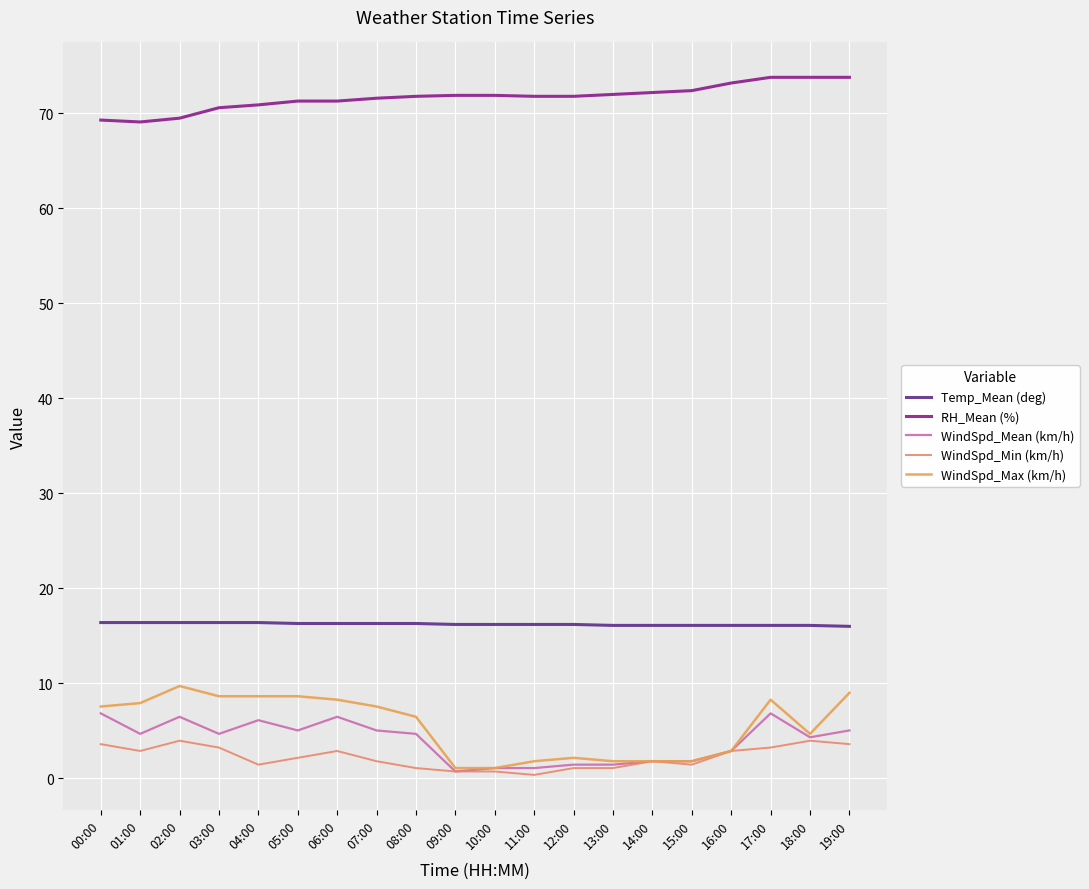

Is this an area chart (filled region under the line)?

No